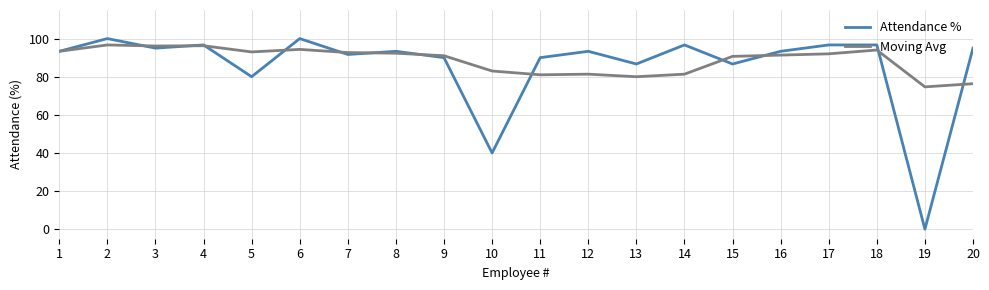

Does the chart display data point markers on the line(s)?

No